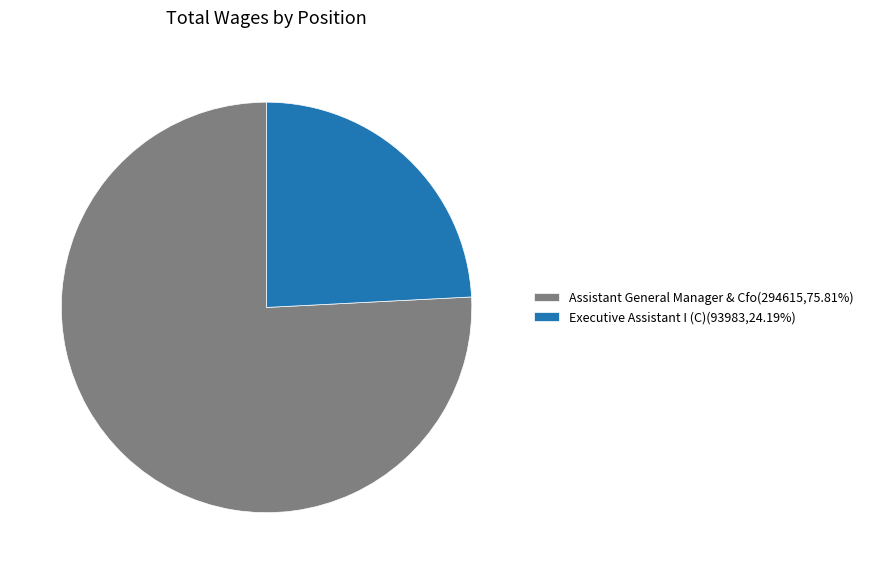

Does Assistant General Manager & Cfo(294615,75.81%) account for over 50% of the chart?

Yes